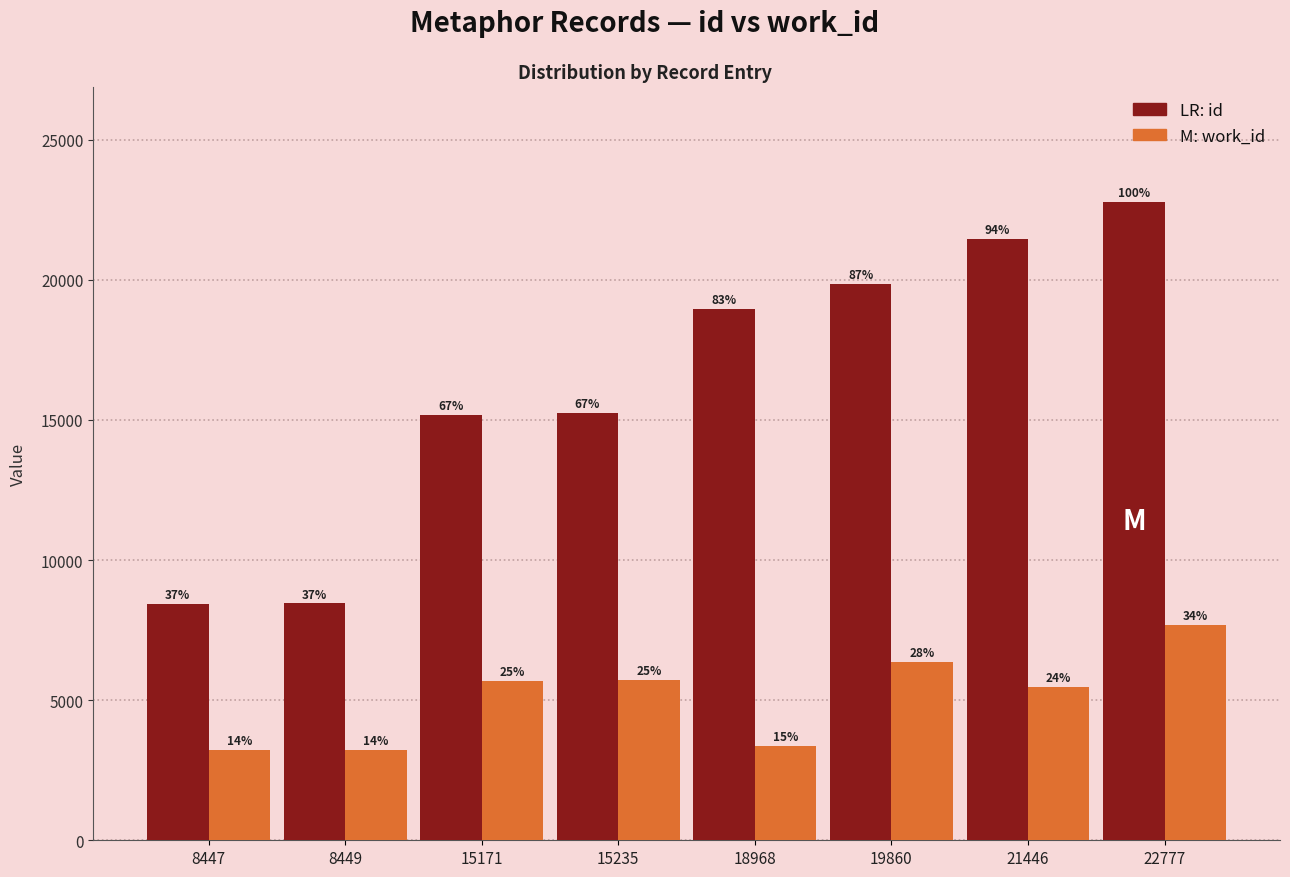

True or false: id has a value of 19860 at 19860.

True